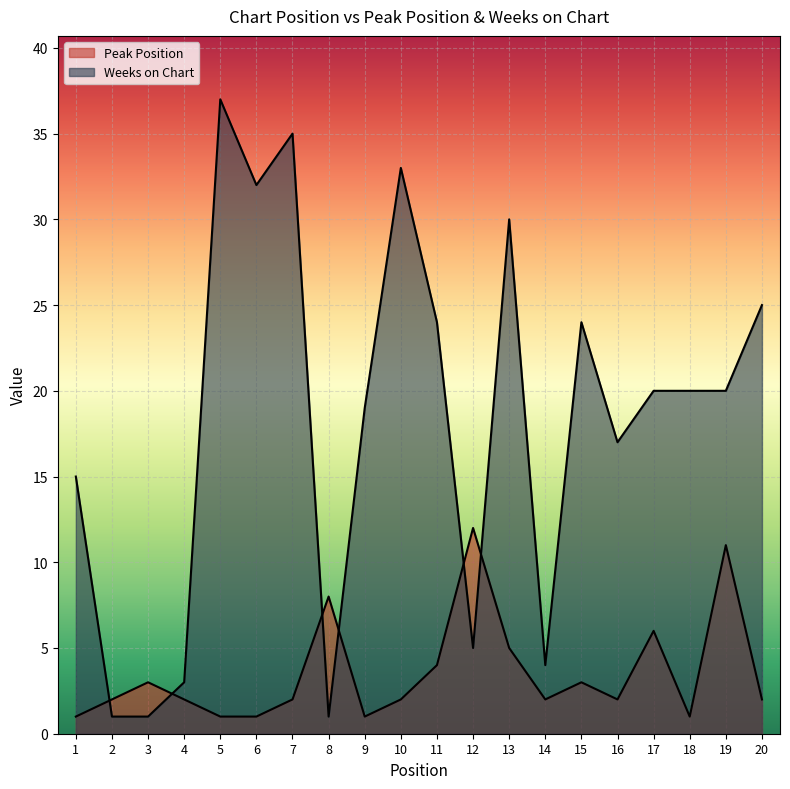

True or false: Weeks on Chart and Peak Position intersect in this chart.

True